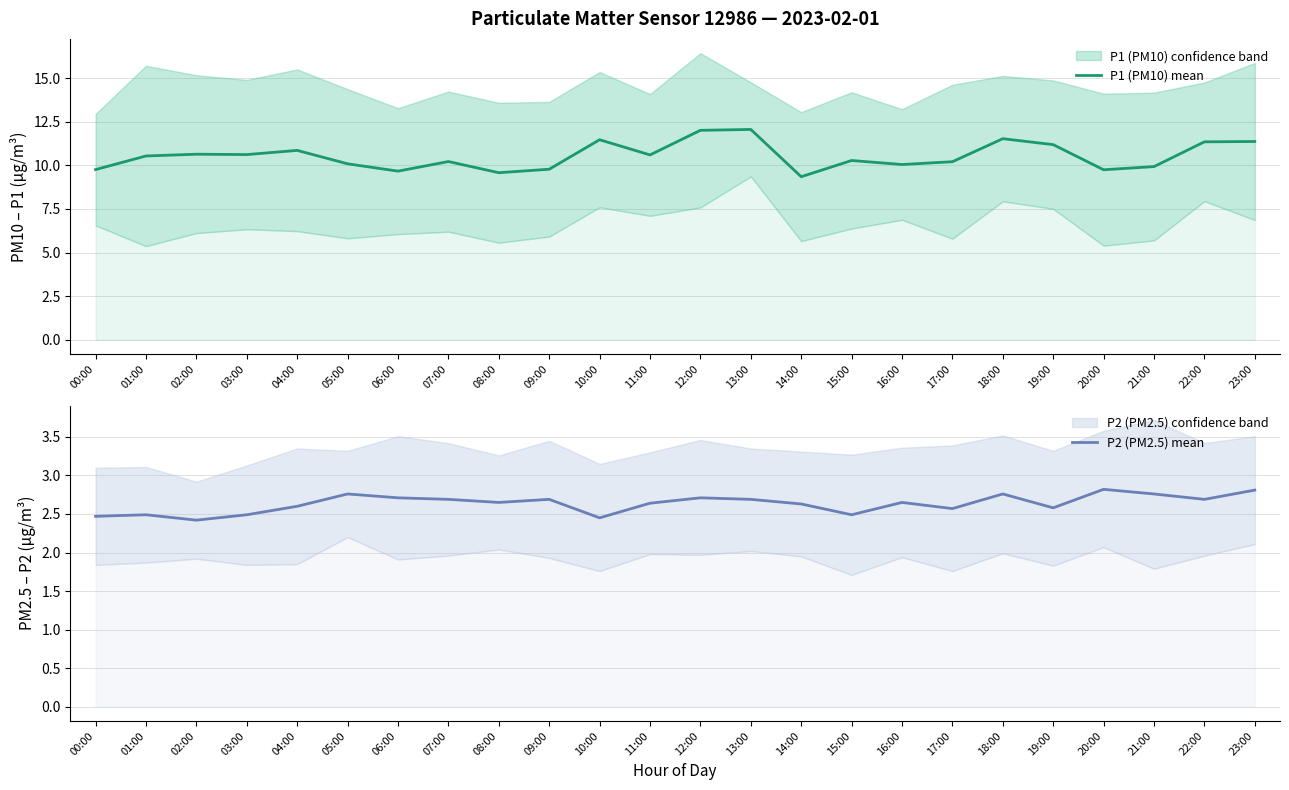

What is the difference between the maximum and minimum values in the P1 (PM10) mean series?

2.7